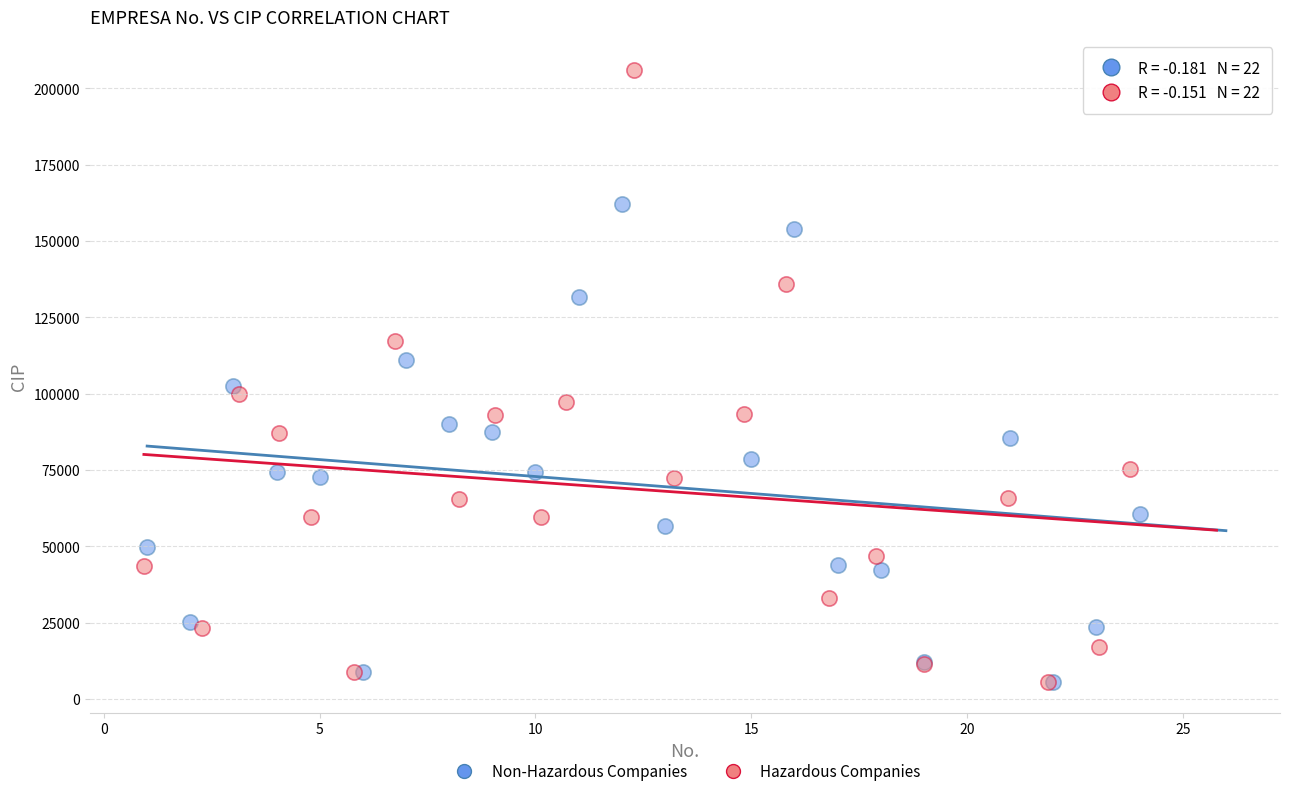

Which series has the widest spread of Y values?

Hazardous Companies